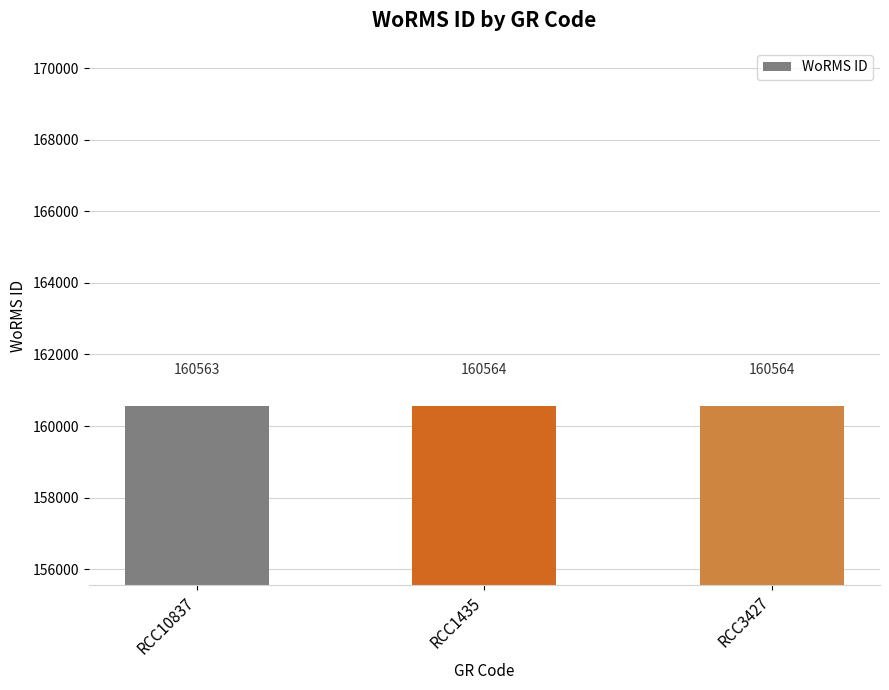

Is it true that the value at RCC1435 is 160564?

True